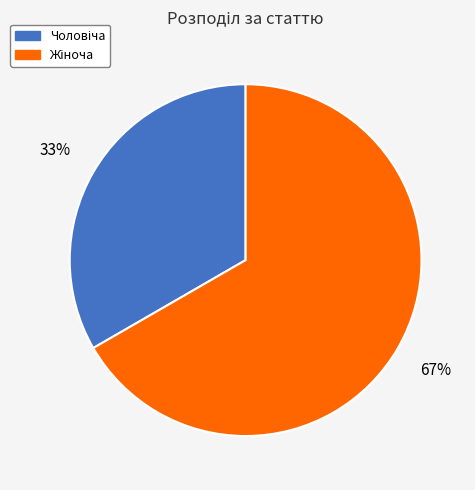

Is there a majority slice in this chart?

Yes